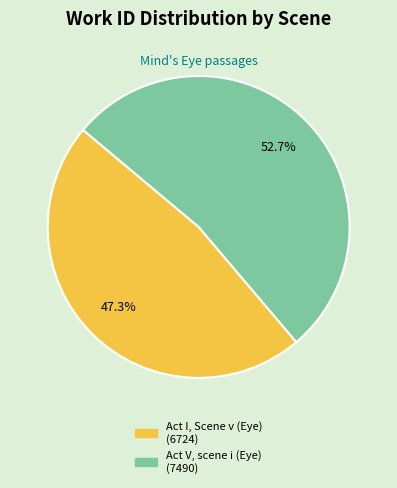

Combined, what portion of the pie is Act I, Scene v (Eye) and Act V, scene i (Eye)?

100.0%